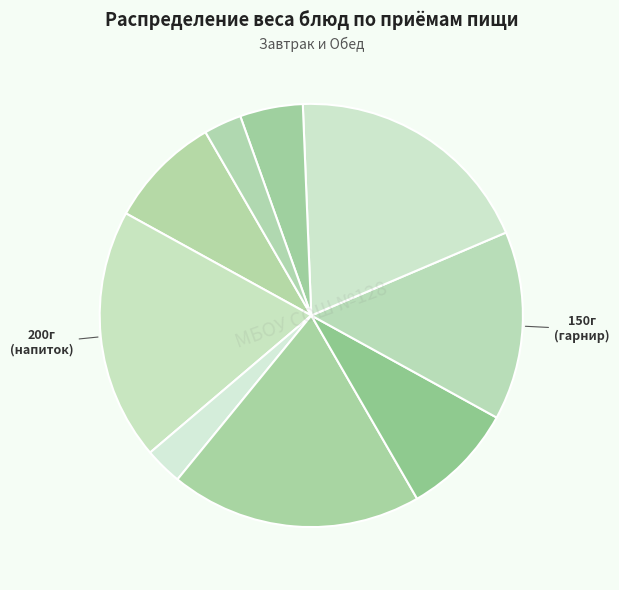

What is the smallest slice in the pie chart?

хлеб (Завтрак)